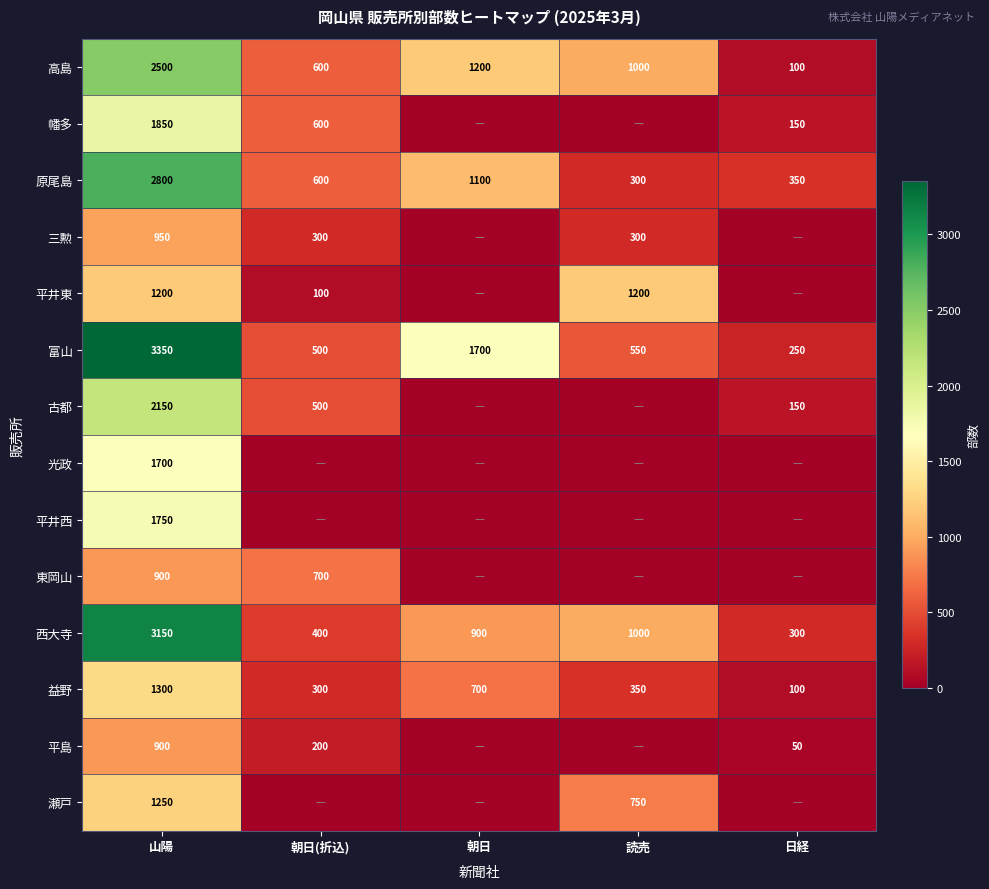

What is the lowest value of the 西大寺 series?

300